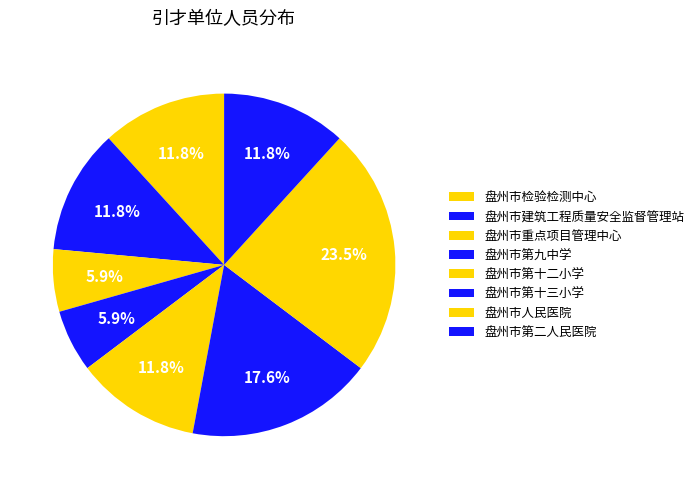

Which category has the biggest portion of the pie?

盘州市人民医院